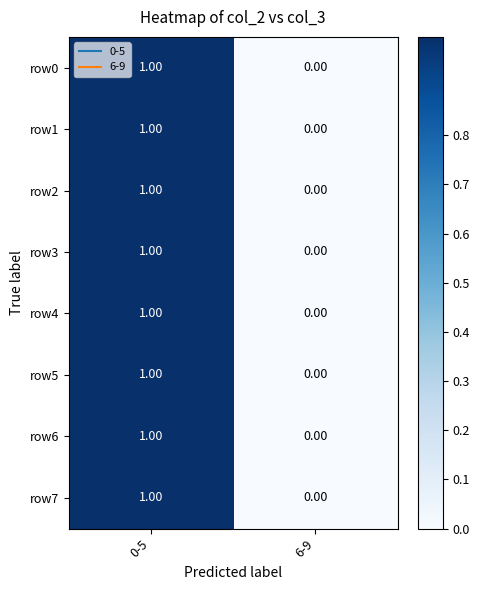

Rank the categories by row5 value from highest to lowest.

0-5, 6-9